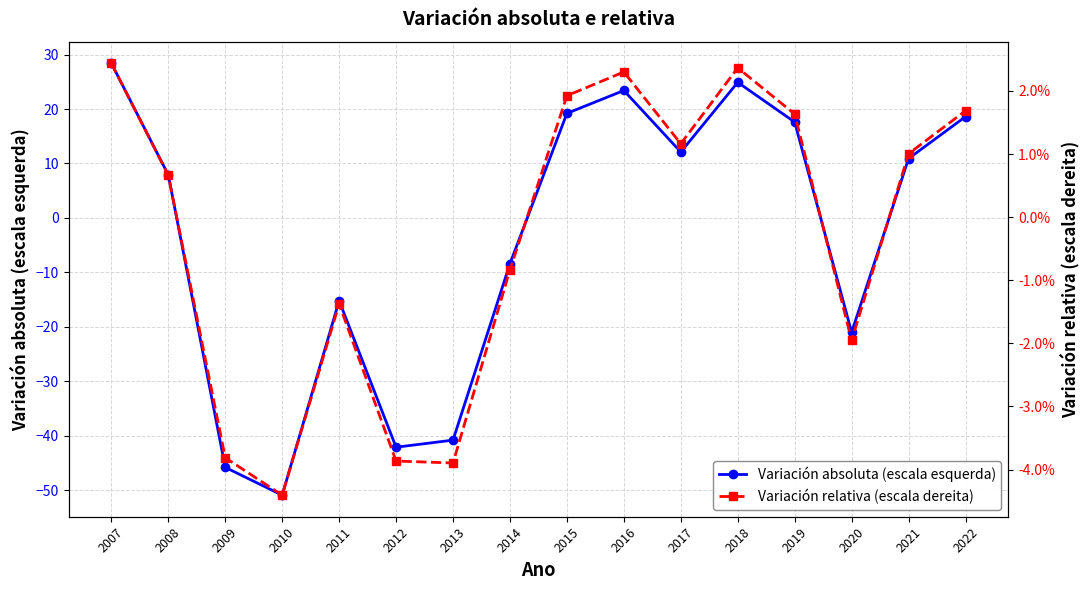

What are all the series names shown in the legend?

Variación absoluta (escala esquerda), Variación relativa (escala dereita)